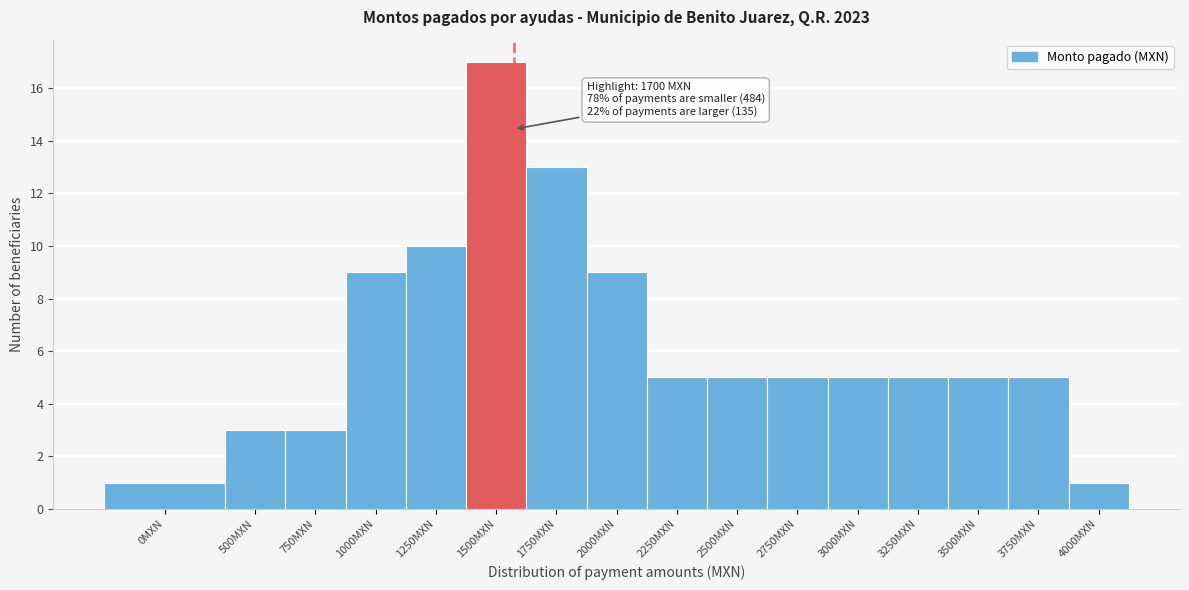

Reading left to right, transcribe all the data shown in this chart.

1	3	3	9	10	17	13	9	5	5	5	5	5	5	5	1